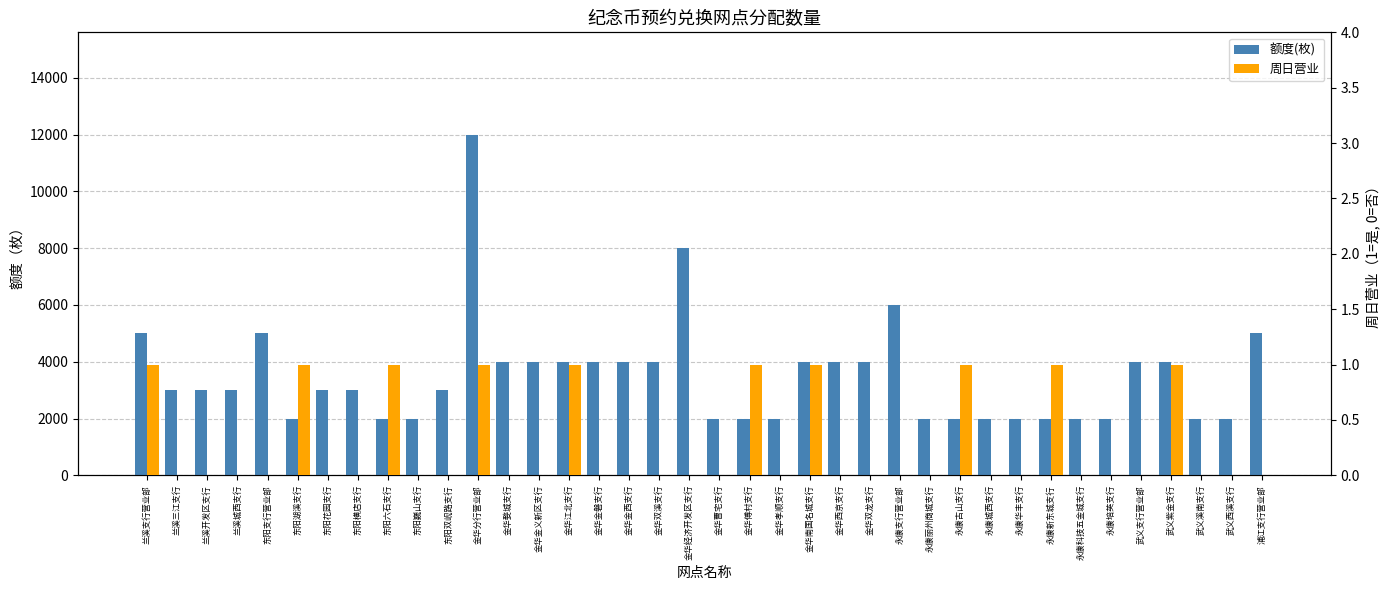

How many bars are there in total?

76